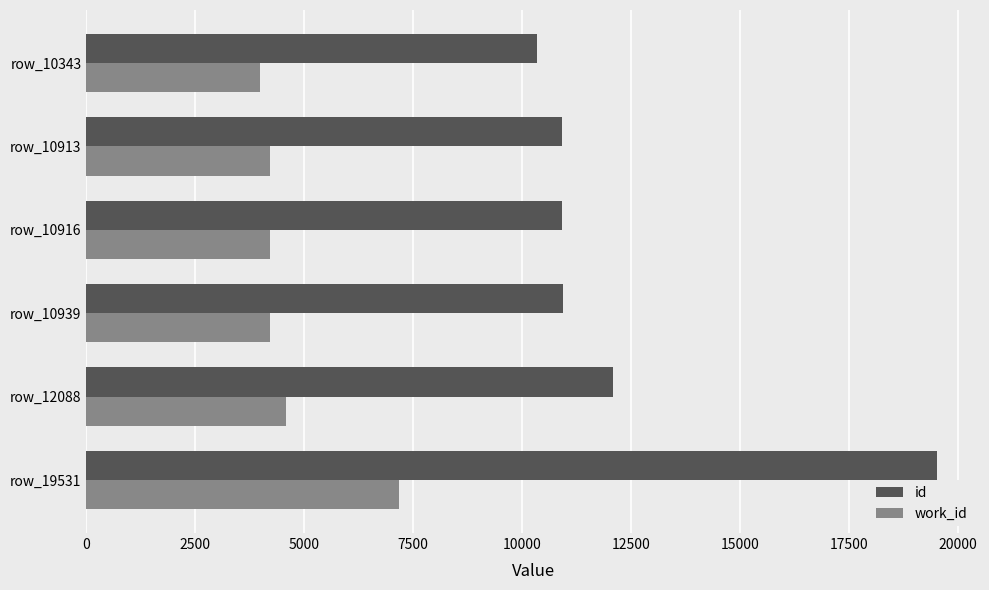

What is the sum of all id values?

74730